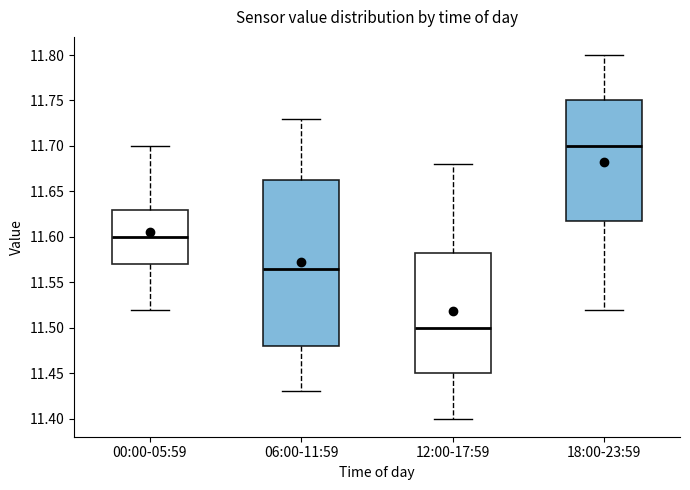

Which box's median line is the lowest?

12:00-17:59